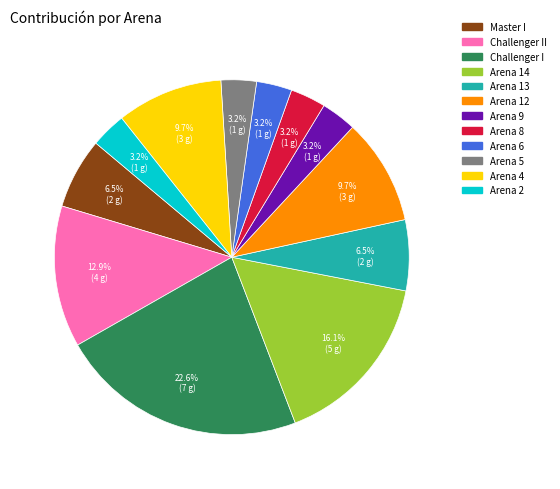

Is there any slice that represents more than half of the pie?

No